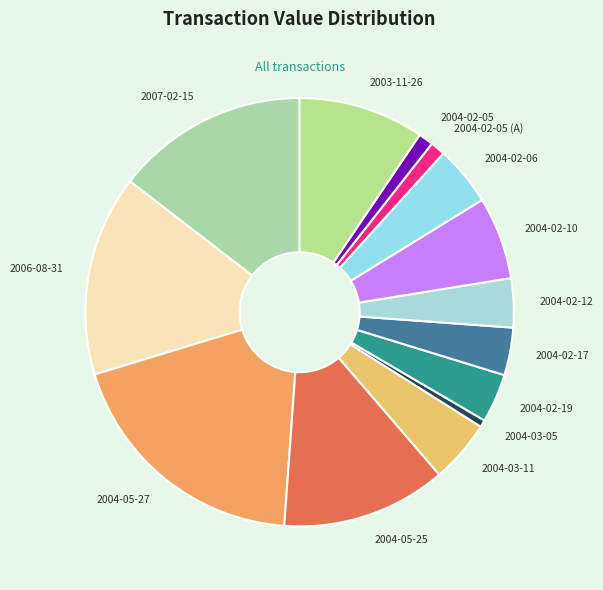

Which slice is the smallest?

2004-03-05